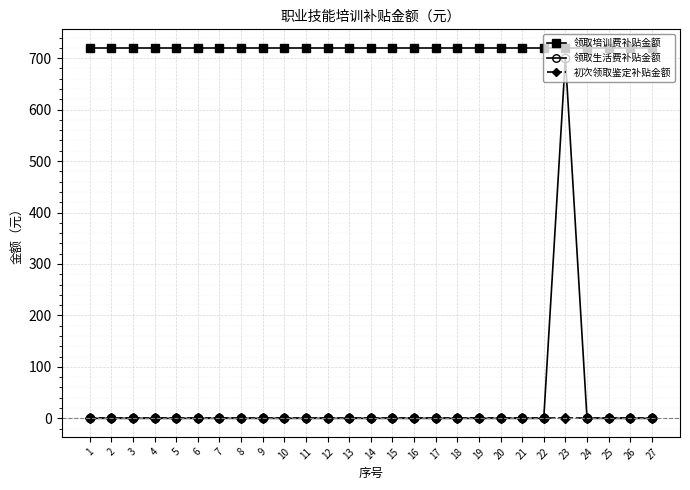

How many series are shown in this chart?

3